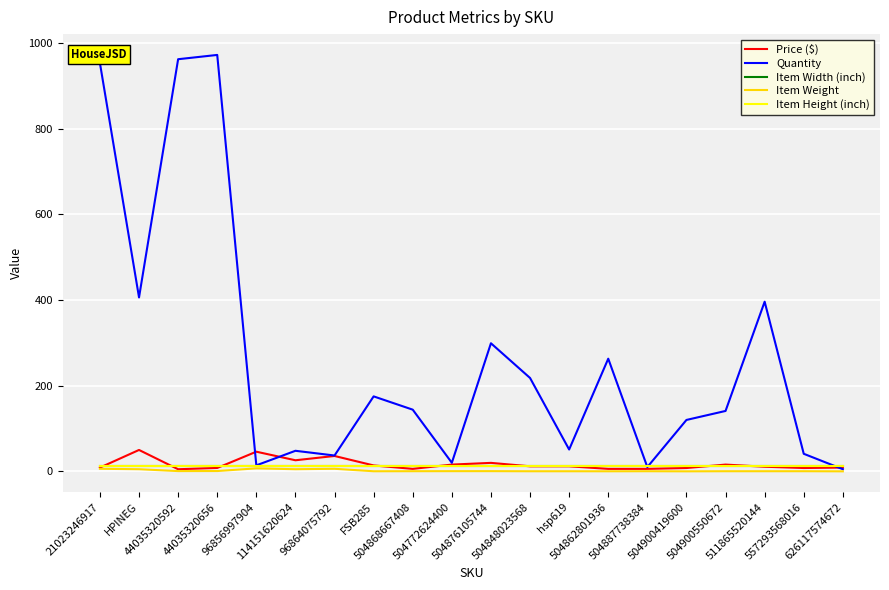

Read the Item Height (inch) value at 504862801936.

12.0